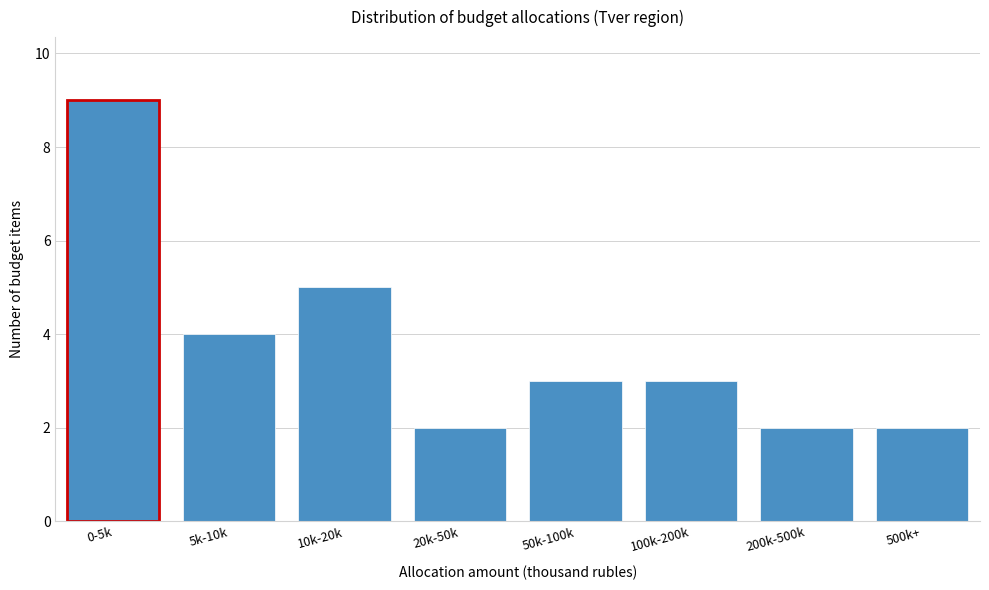

Reading left to right, list all the values displayed in this chart.

0-5k=9	5k-10k=4	10k-20k=5	20k-50k=2	50k-100k=3	100k-200k=3	200k-500k=2	500k+=2